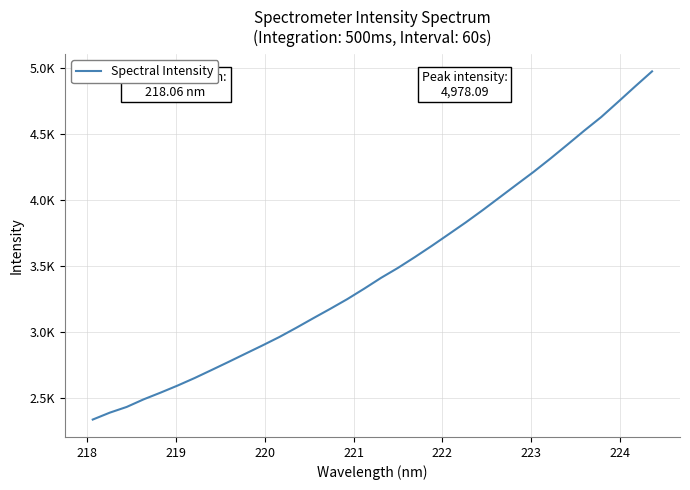

Does the chart have visible grid lines?

Yes